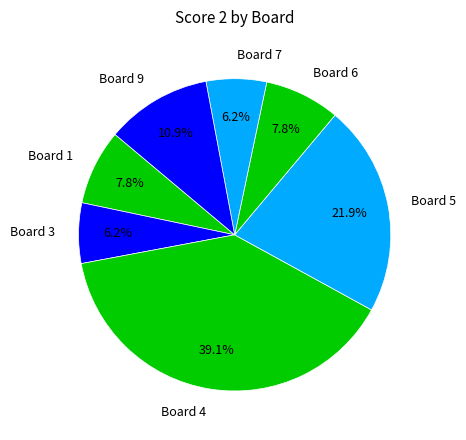

What percentage is the Board 5 slice, to the nearest percent?

22%